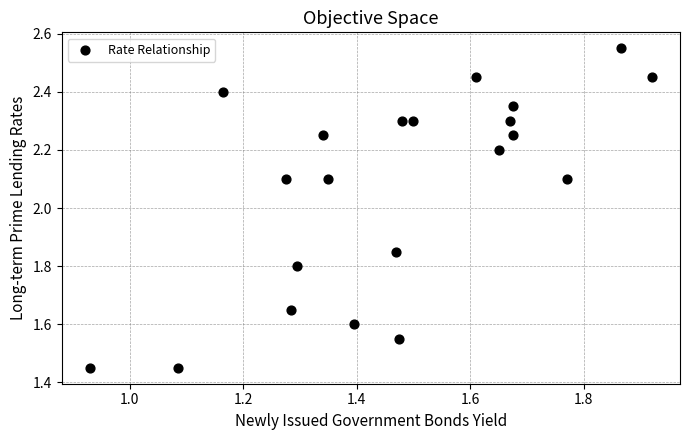

What is the range of Y values (max minus min)?

1.1